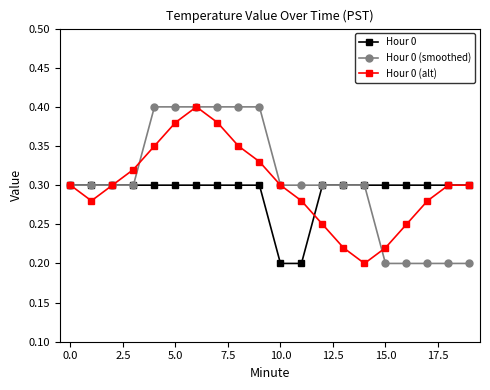

What are all the series names shown in the legend?

Hour 0, Hour 0 (smoothed), Hour 0 (alt)